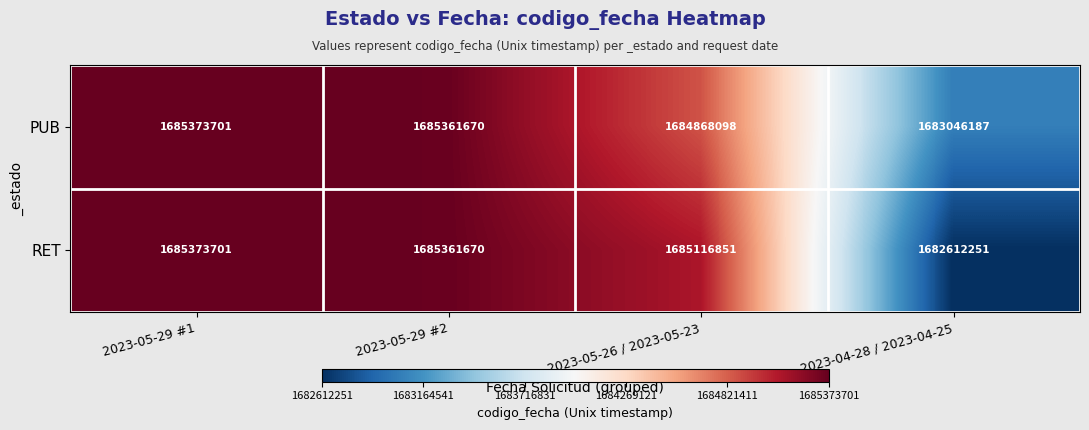

At which category is the sum across all series the highest?

2023-05-29 #1